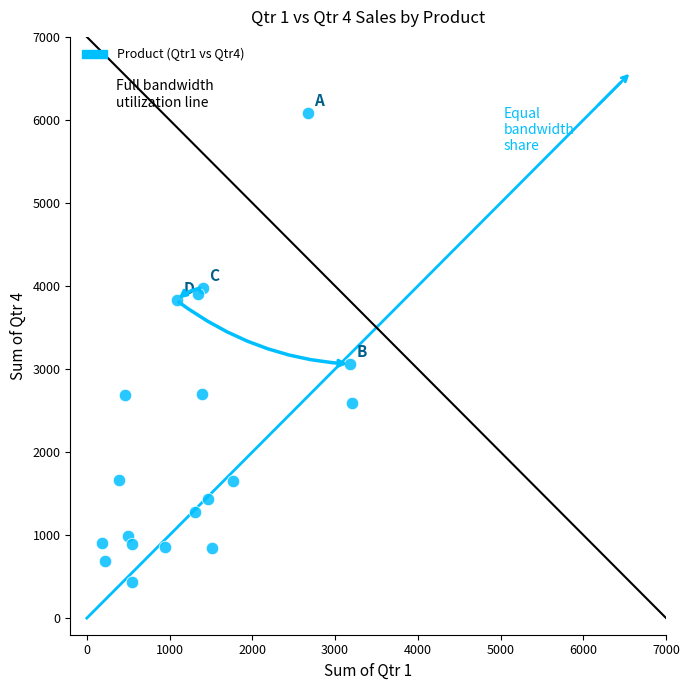

What Y value in the scatter plot is closest to 3263?

3060.0